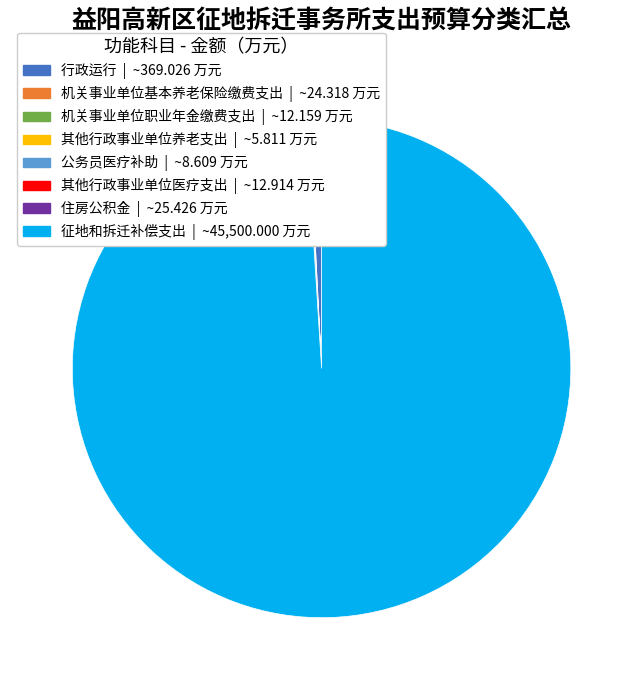

Is there a majority slice in this chart?

Yes